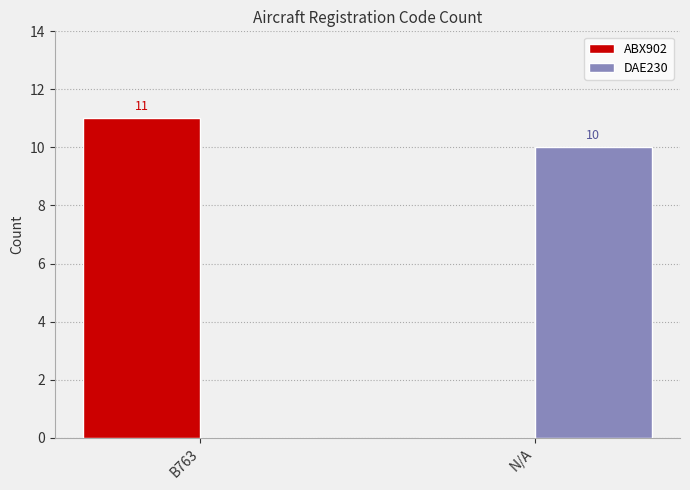

Is the value of ABX902 at B763 greater than the value of DAE230 at B763?

Yes